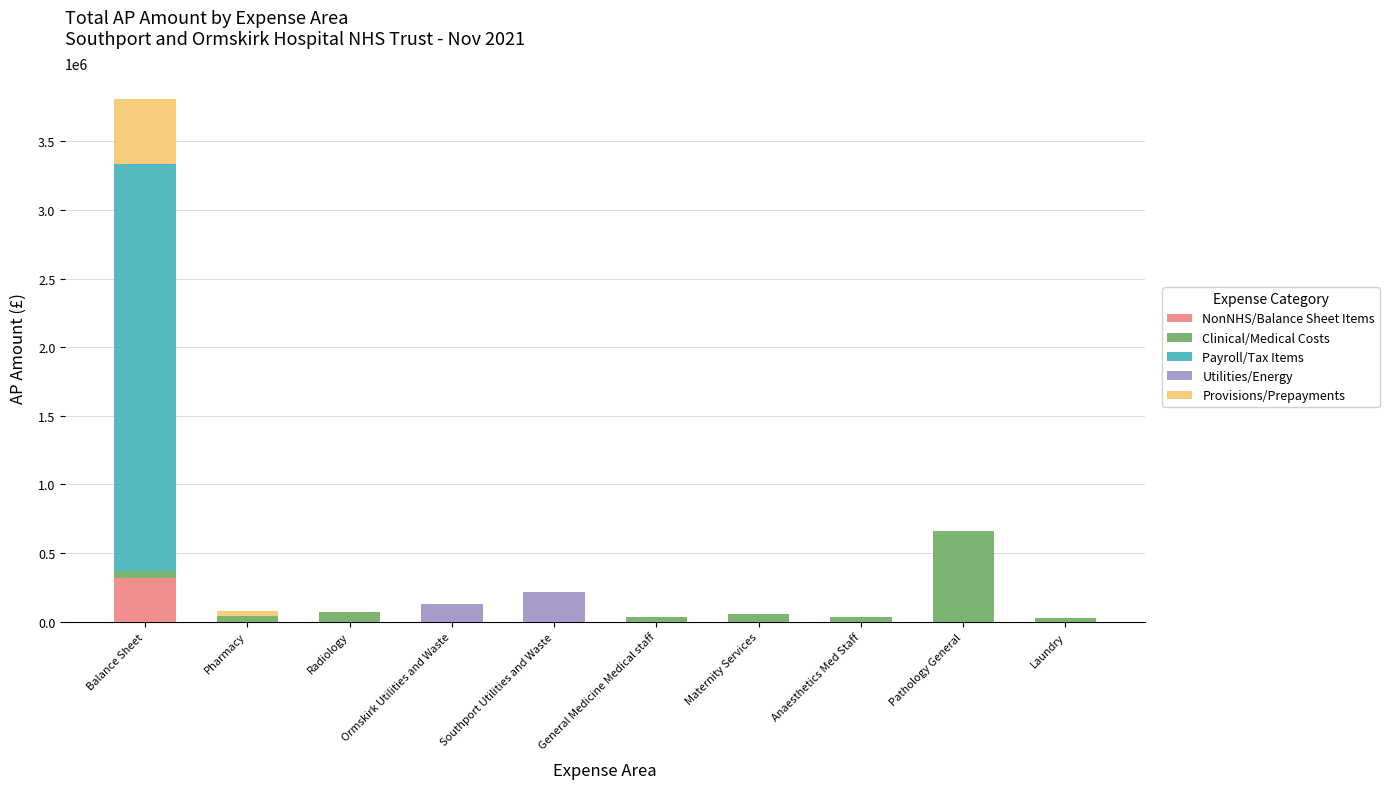

At which category is the sum across all series the highest?

Balance Sheet